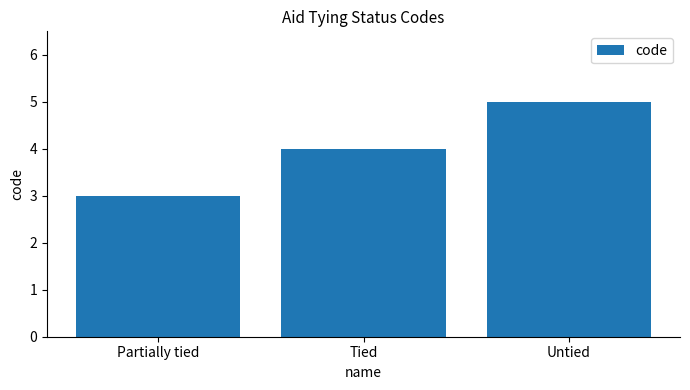

Which category has the highest value across all series?

Untied